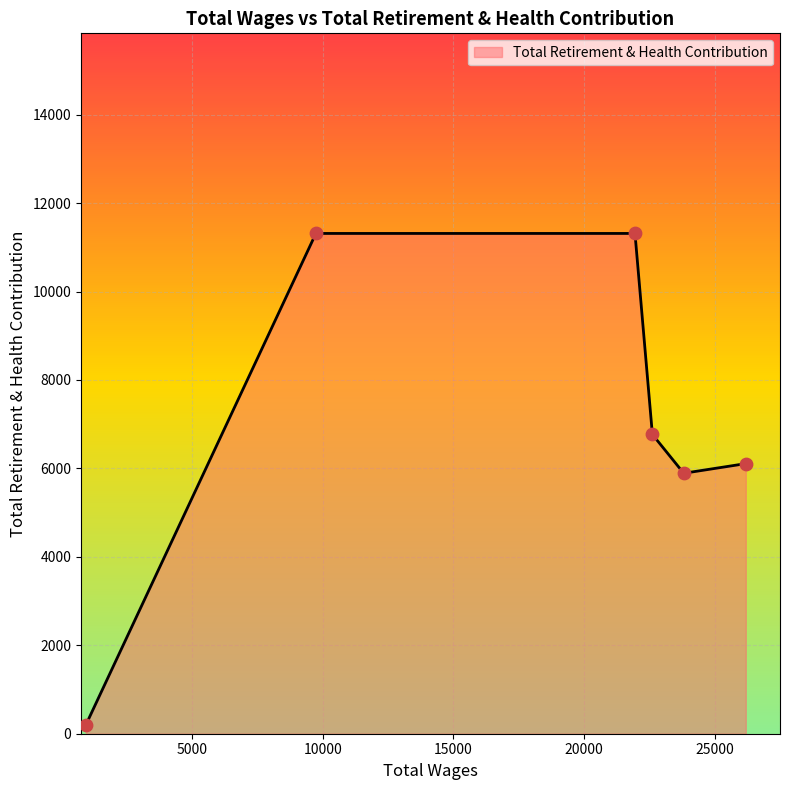

What is the difference between the maximum and minimum values?

11109